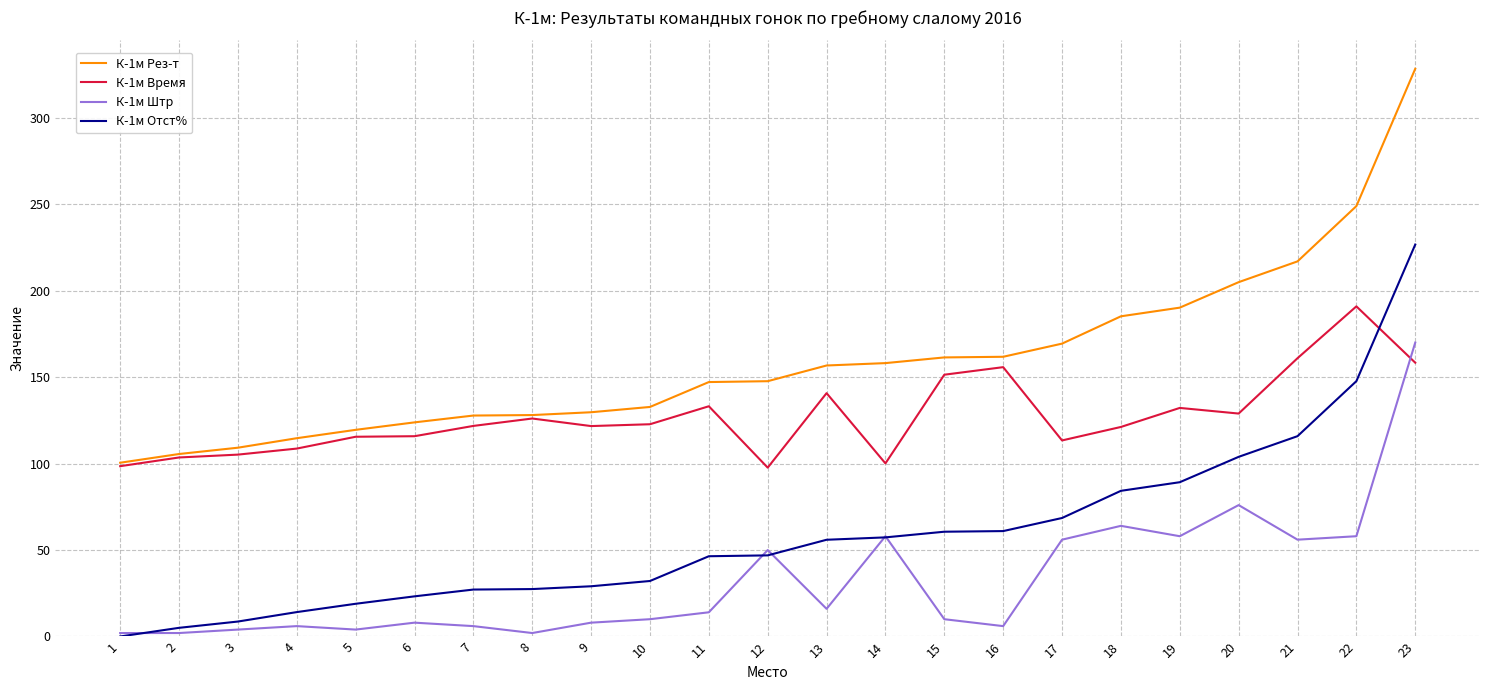

The value of К-1м Рез-т at 21 is 347.1. True or false?

False